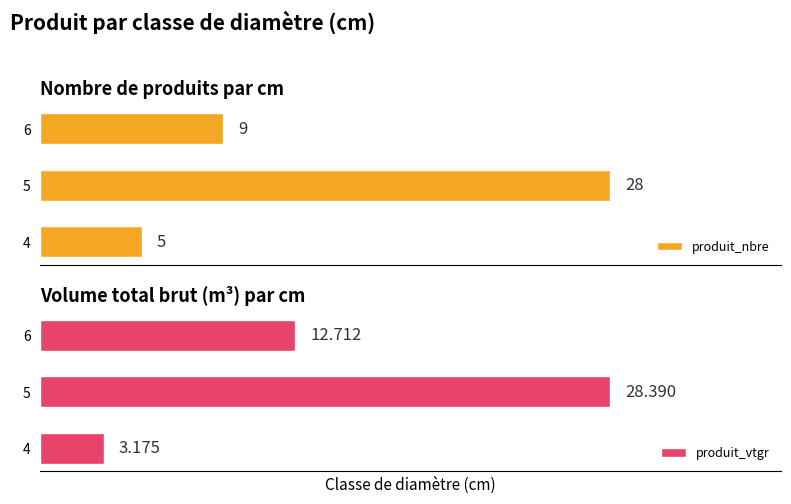

What is the value of the produit_nbre bar at the 2nd from the left?

28.0